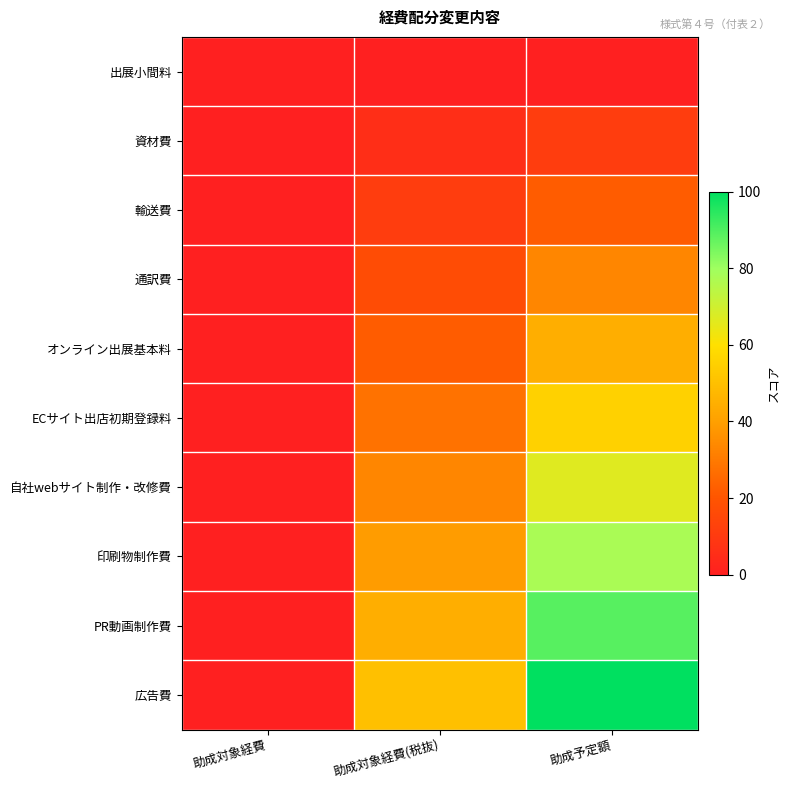

List the series in order of their peak value, lowest first.

出展小間料, 資材費, 輸送費, 通訳費, オンライン出展基本料, ECサイト出店初期登録料, 自社webサイト制作・改修費, 印刷物制作費, PR動画制作費, 広告費